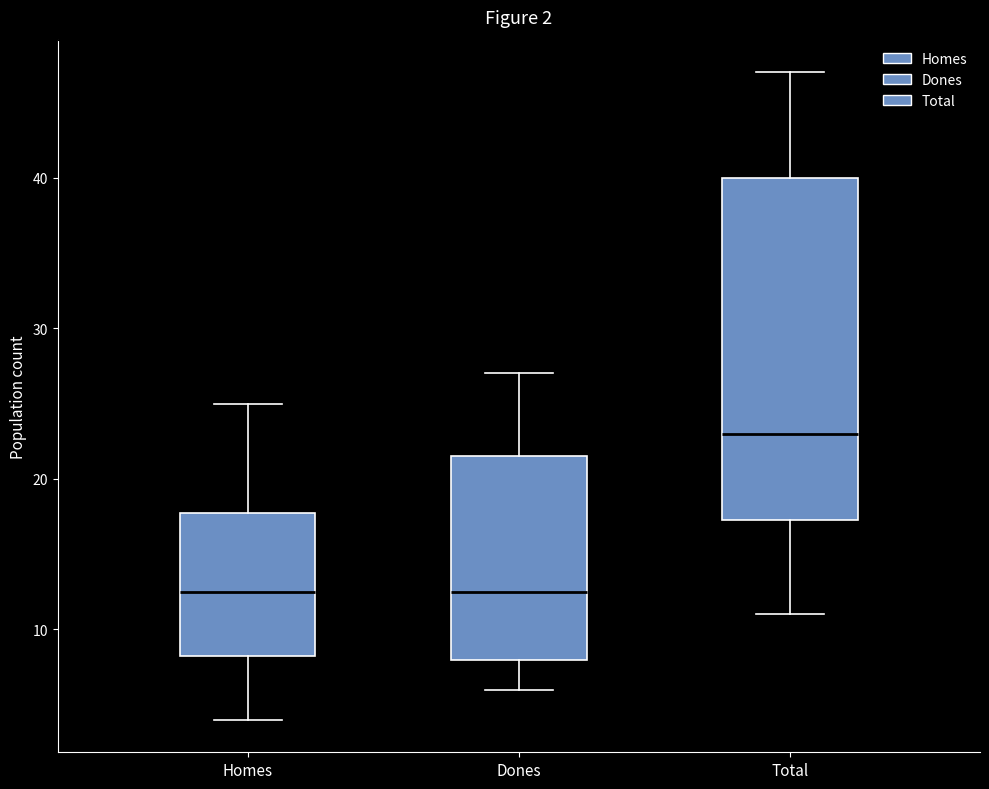

Comparing the boxes themselves (not the whiskers), which one is the tallest?

Total